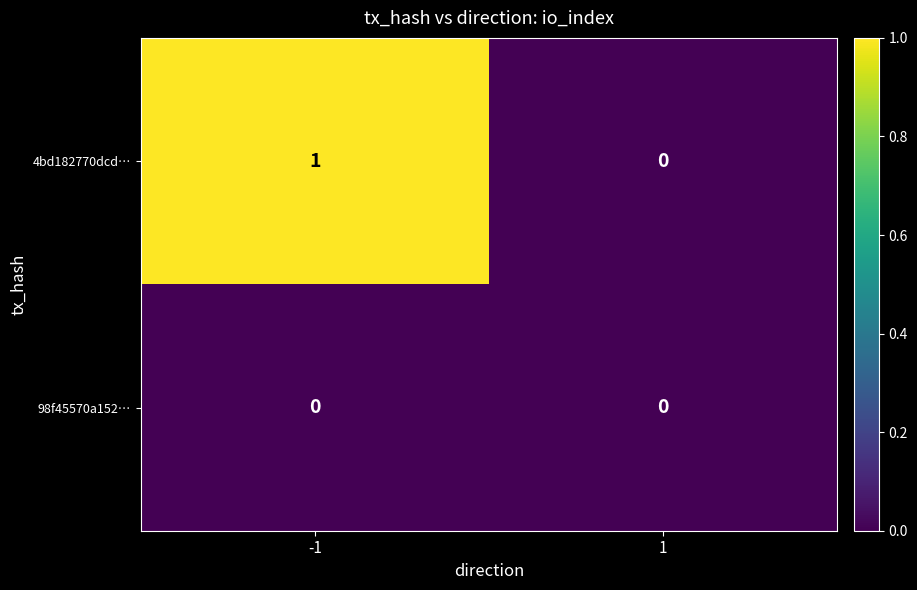

List the series in order of their peak value, lowest first.

98f45570a152…, 4bd182770dcd…